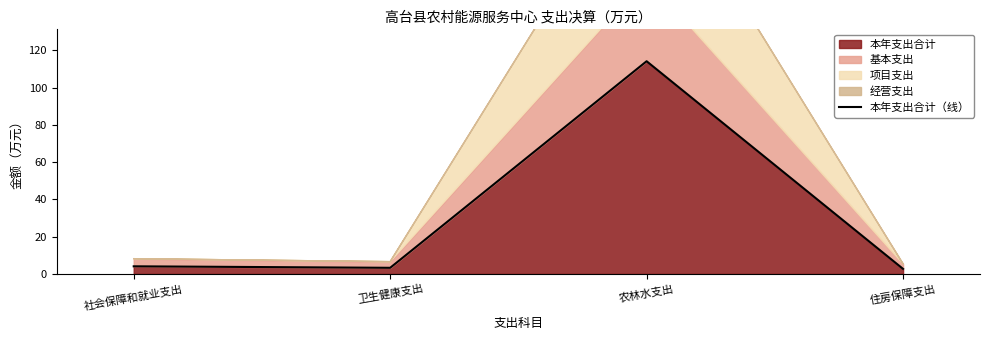

At which label is the value closest to 58?

社会保障和就业支出